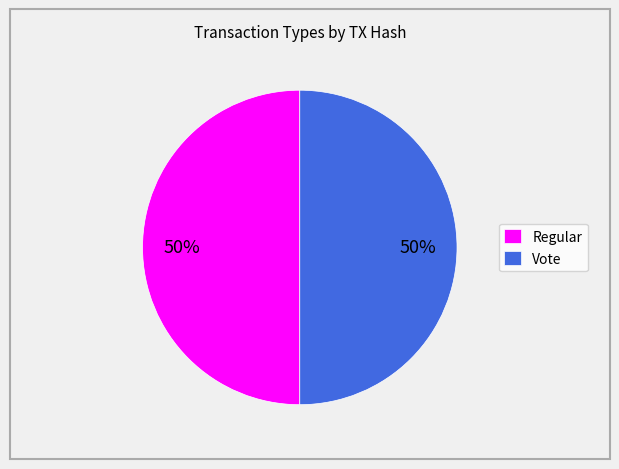

To the nearest percent, what is the average slice percentage?

50%